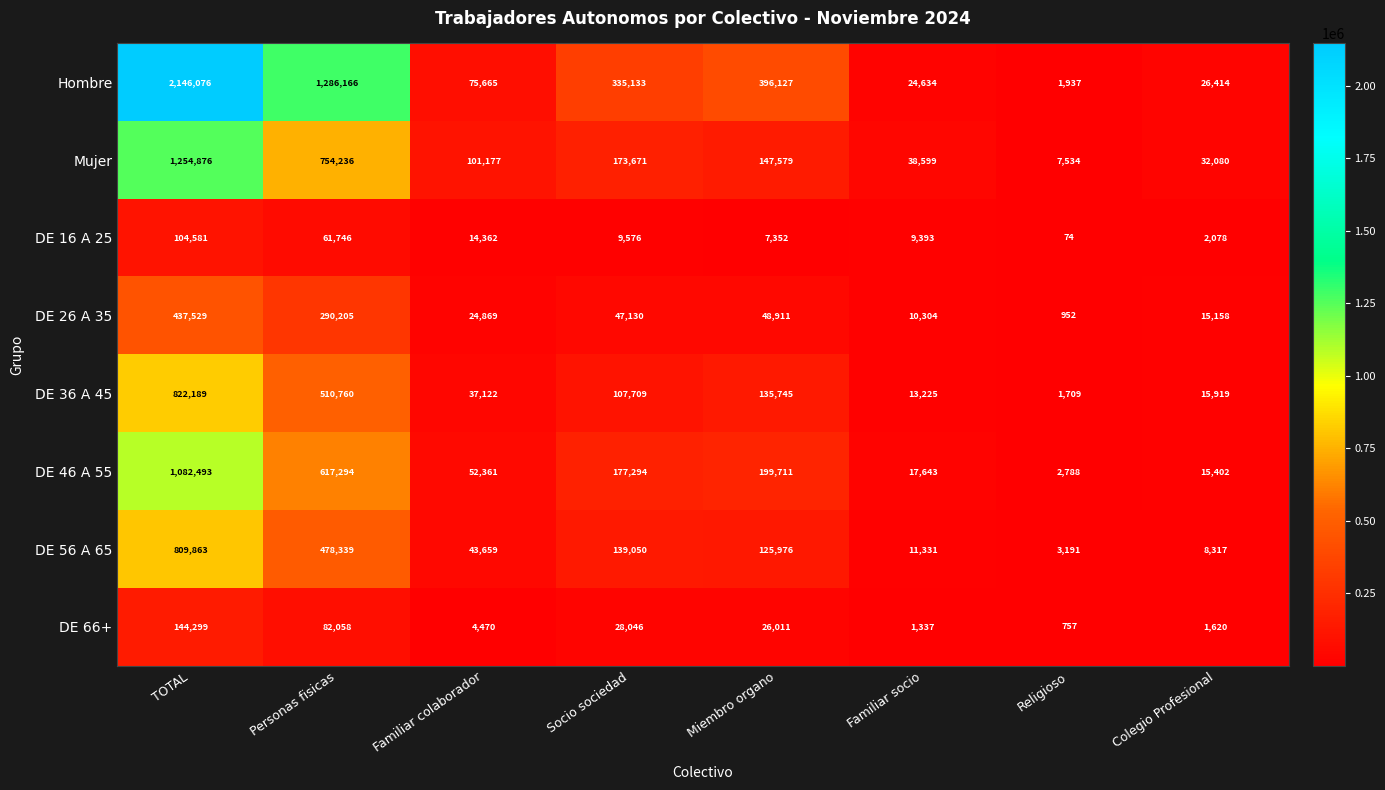

Between Familiar socio and Religioso, which series saw the biggest shift?

Mujer